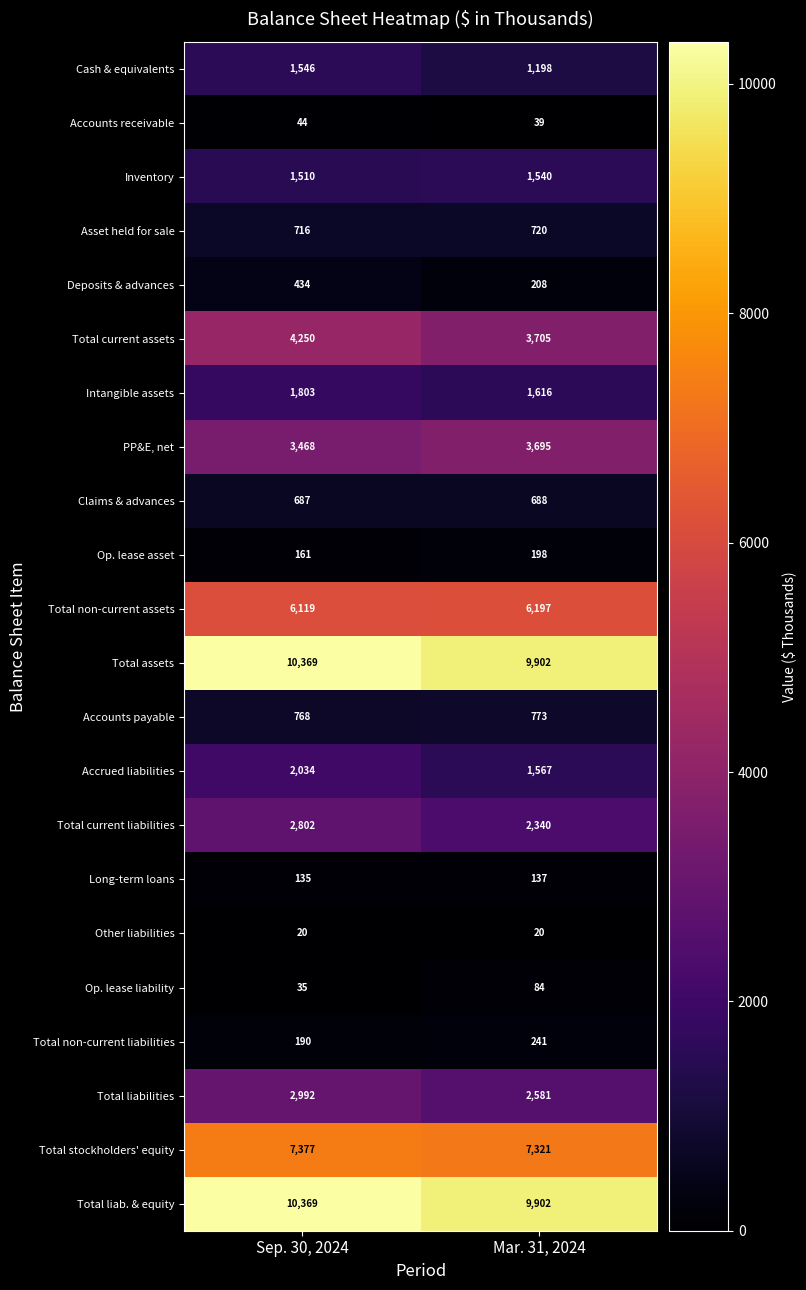

Where is Accounts payable nearest to the value 770?

Sep. 30, 2024